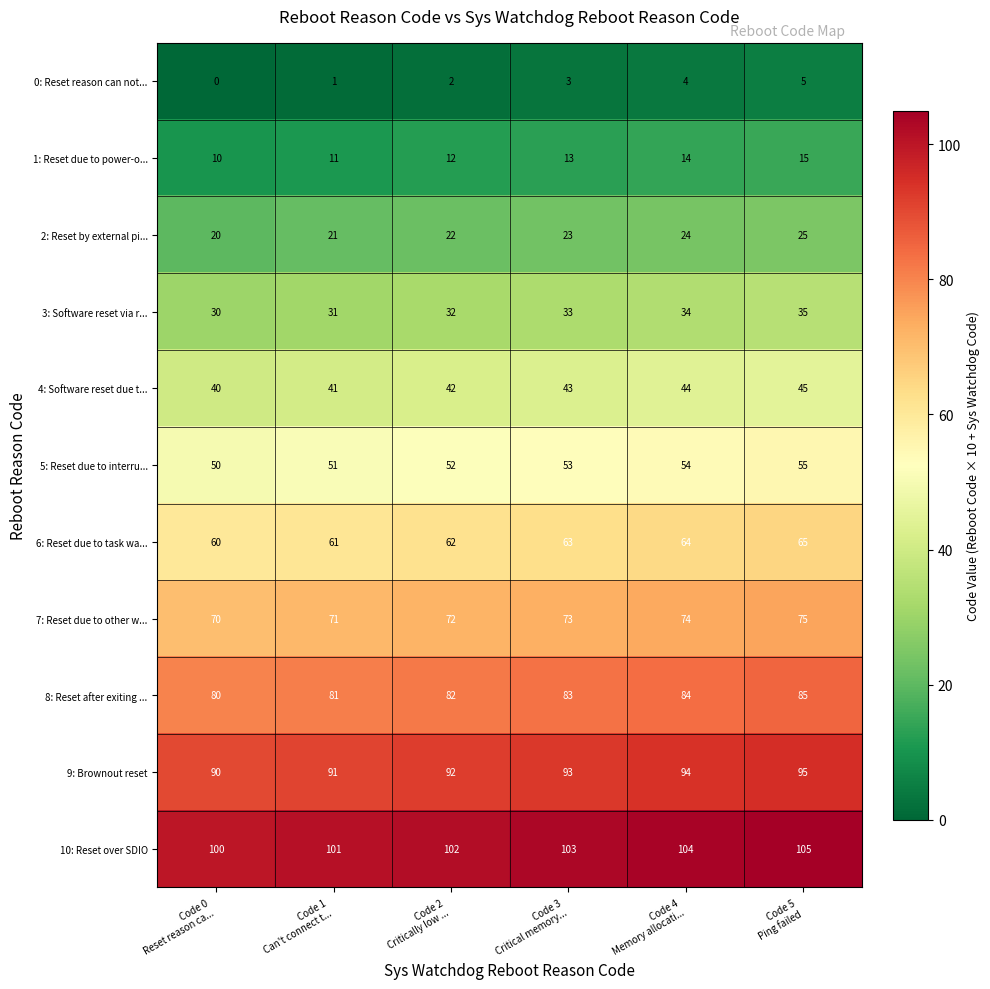

Which series has the largest total across all categories?

10: Reset over SDIO